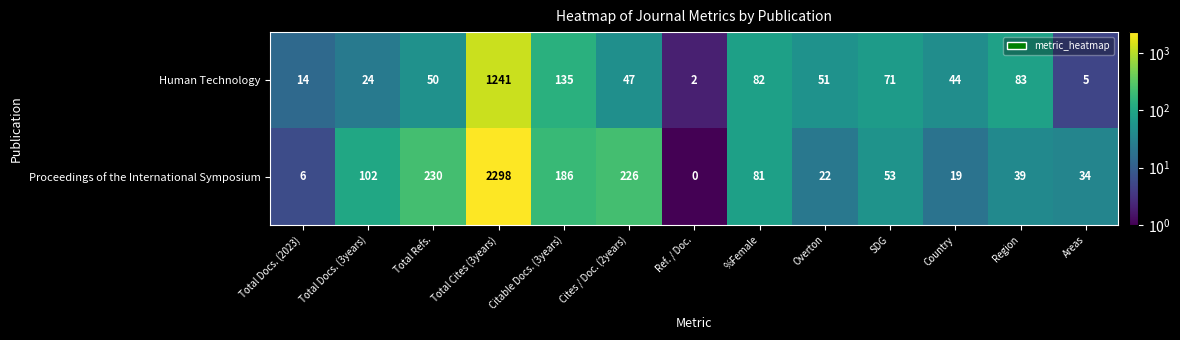

Where is Human Technology nearest to the value 621?

Citable Docs. (3years)